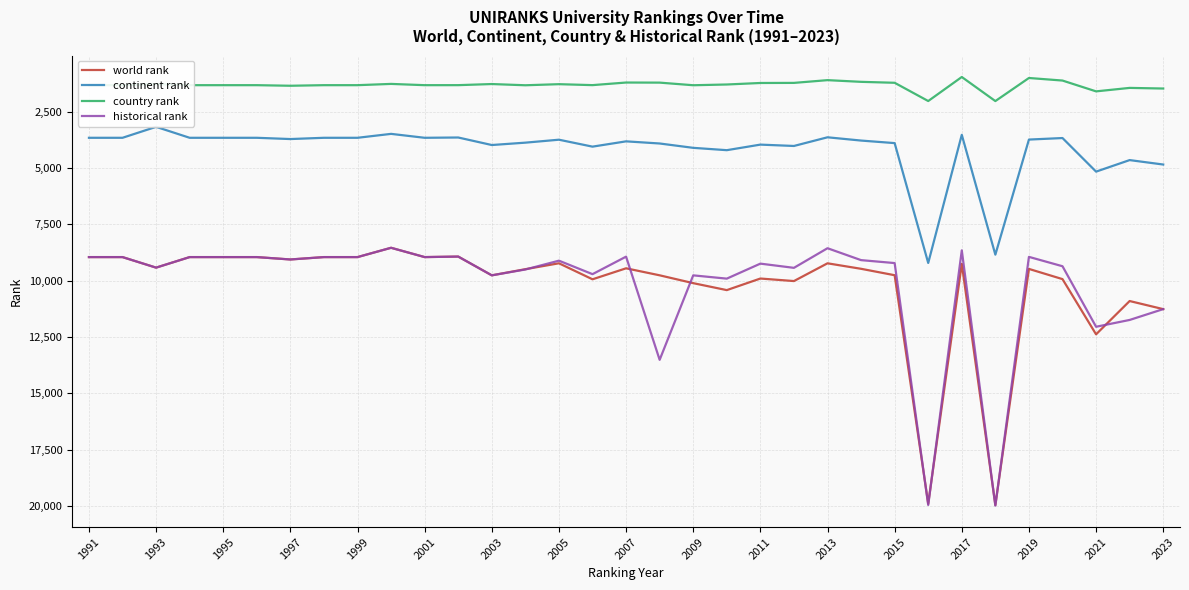

True or false: continent rank has more than 2 points higher than both neighbors.

True